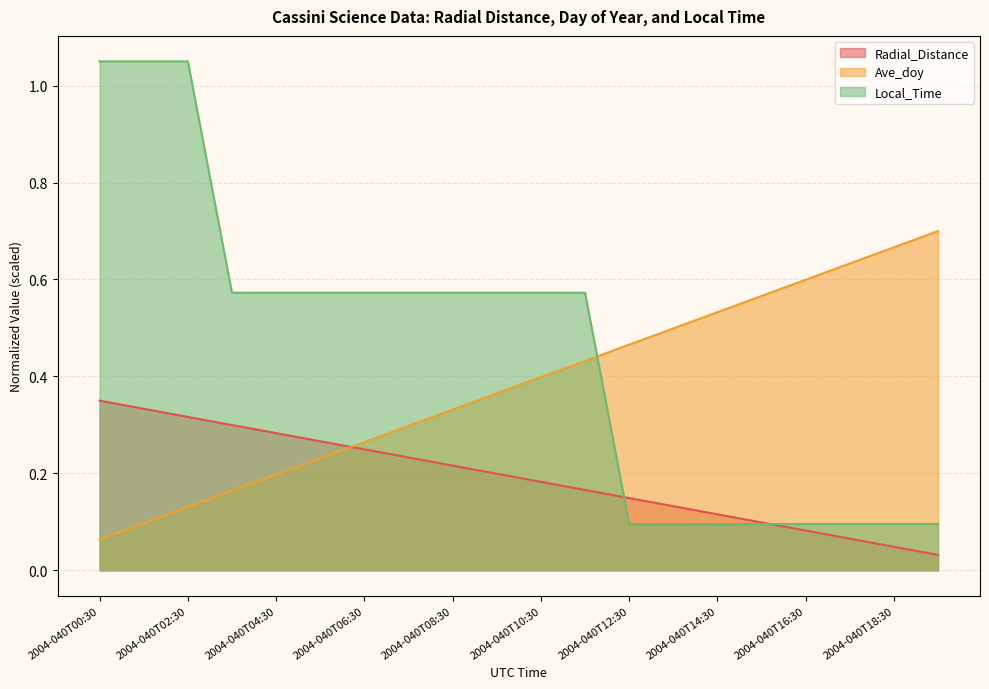

Reading right to left, transcribe all the data shown in this chart.

Radial_Distance: 2004-040T19:30=0.0	2004-040T18:30=0.0	2004-040T17:30=0.1	2004-040T16:30=0.1	2004-040T15:30=0.1	2004-040T14:30=0.1	2004-040T13:30=0.1	2004-040T12:30=0.1	2004-040T11:30=0.2	2004-040T10:30=0.2	2004-040T09:30=0.2	2004-040T08:30=0.2	2004-040T07:30=0.2	2004-040T06:30=0.2	2004-040T05:30=0.3	2004-040T04:30=0.3	2004-040T03:30=0.3	2004-040T02:30=0.3	2004-040T01:30=0.3	2004-040T00:30=0.3
Ave_doy: 2004-040T19:30=0.7	2004-040T18:30=0.7	2004-040T17:30=0.6	2004-040T16:30=0.6	2004-040T15:30=0.6	2004-040T14:30=0.5	2004-040T13:30=0.5	2004-040T12:30=0.5	2004-040T11:30=0.4	2004-040T10:30=0.4	2004-040T09:30=0.4	2004-040T08:30=0.3	2004-040T07:30=0.3	2004-040T06:30=0.3	2004-040T05:30=0.2	2004-040T04:30=0.2	2004-040T03:30=0.2	2004-040T02:30=0.1	2004-040T01:30=0.1	2004-040T00:30=0.1
Local_Time: 2004-040T19:30=0.1	2004-040T18:30=0.1	2004-040T17:30=0.1	2004-040T16:30=0.1	2004-040T15:30=0.1	2004-040T14:30=0.1	2004-040T13:30=0.1	2004-040T12:30=0.1	2004-040T11:30=0.6	2004-040T10:30=0.6	2004-040T09:30=0.6	2004-040T08:30=0.6	2004-040T07:30=0.6	2004-040T06:30=0.6	2004-040T05:30=0.6	2004-040T04:30=0.6	2004-040T03:30=0.6	2004-040T02:30=1.0	2004-040T01:30=1.0	2004-040T00:30=1.0